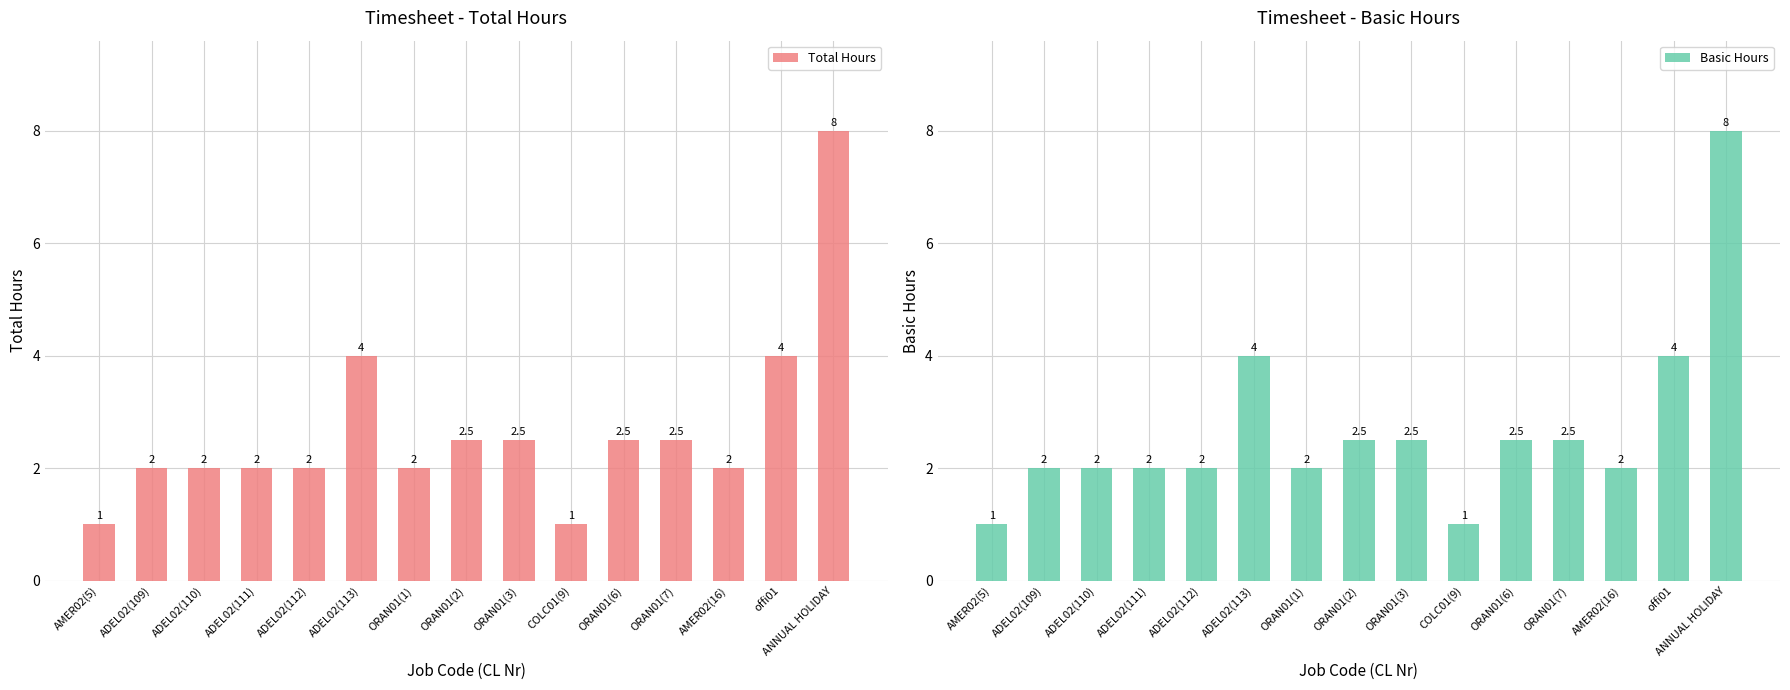

What is the smallest value displayed?

1.0